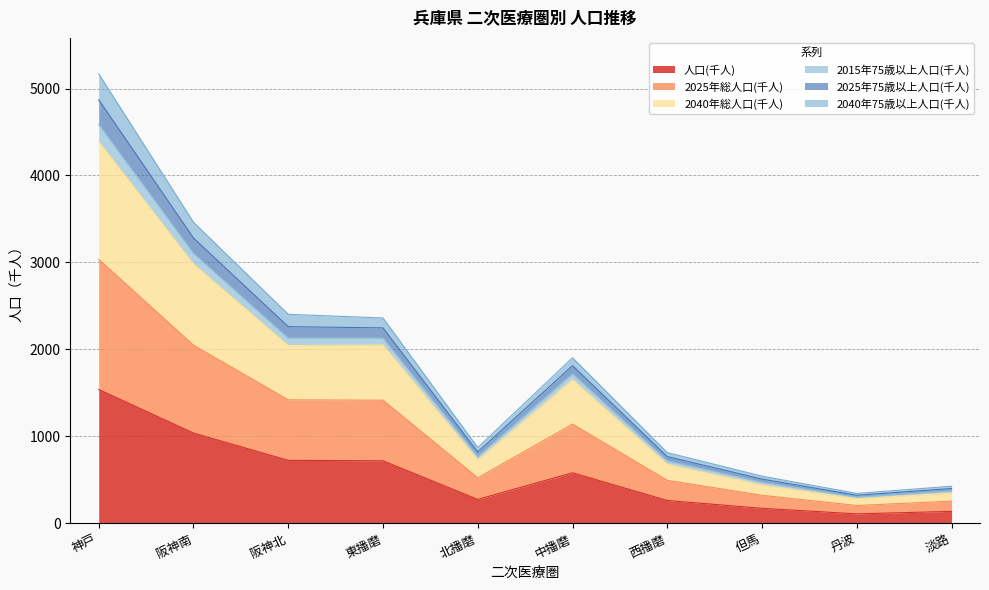

What is the total value across all series at 西播磨?

811